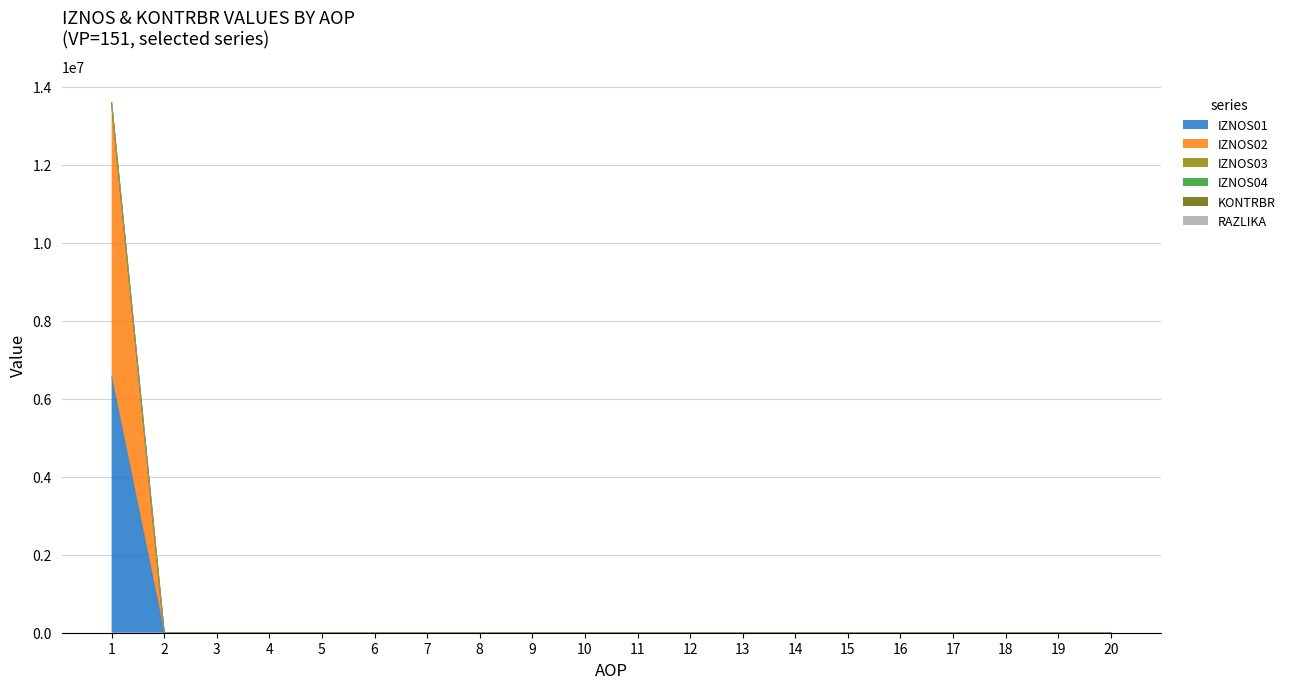

Which label corresponds to the largest value in the chart?

1